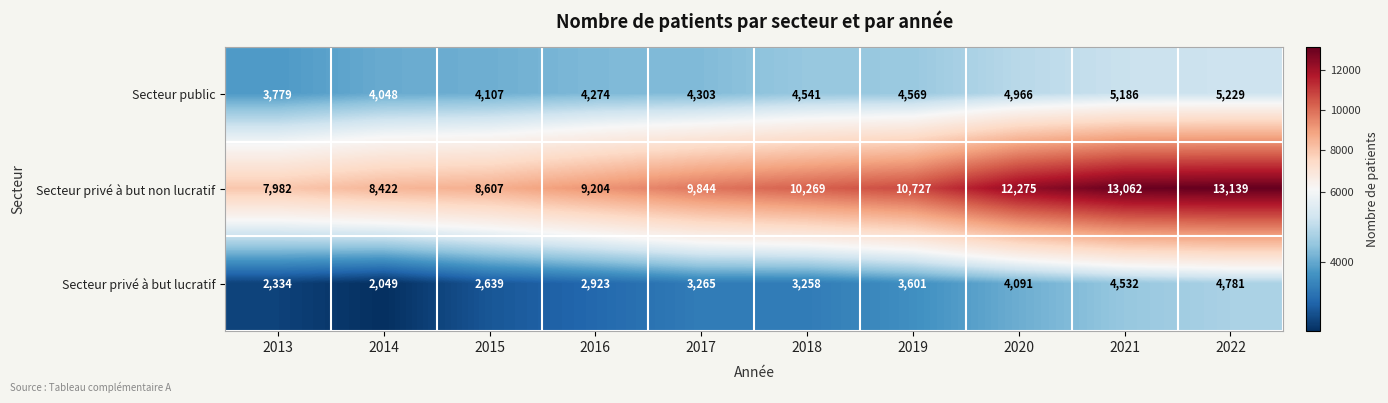

What is the sum of all Secteur privé à but non lucratif values?

103531